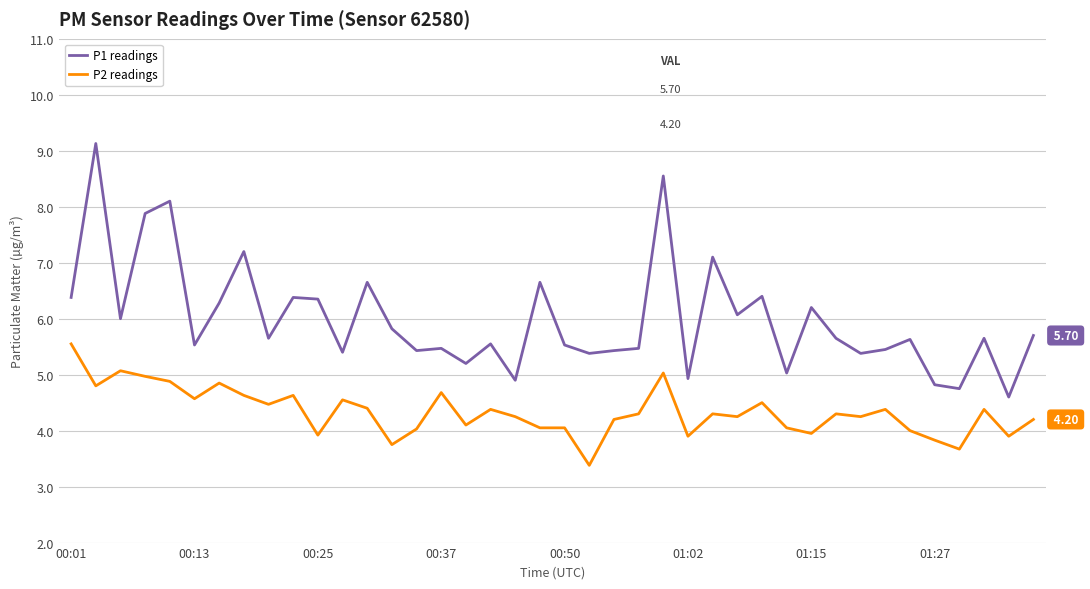

Does the chart have visible grid lines?

Yes